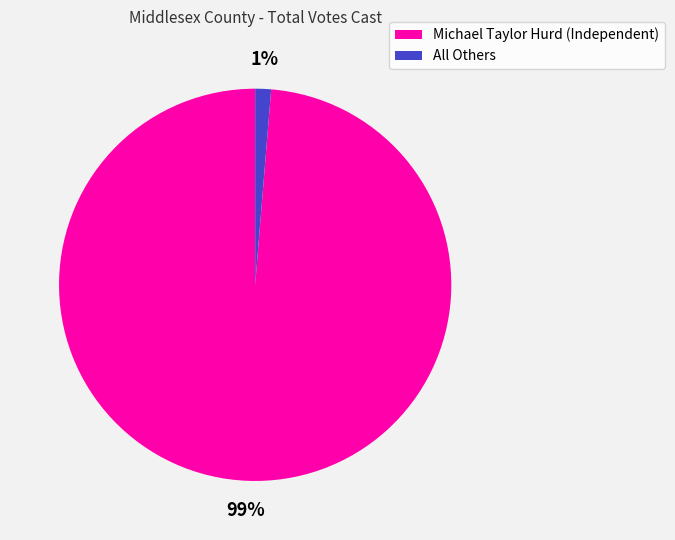

Which slice represents more than half of the pie?

Michael Taylor Hurd (Independent)